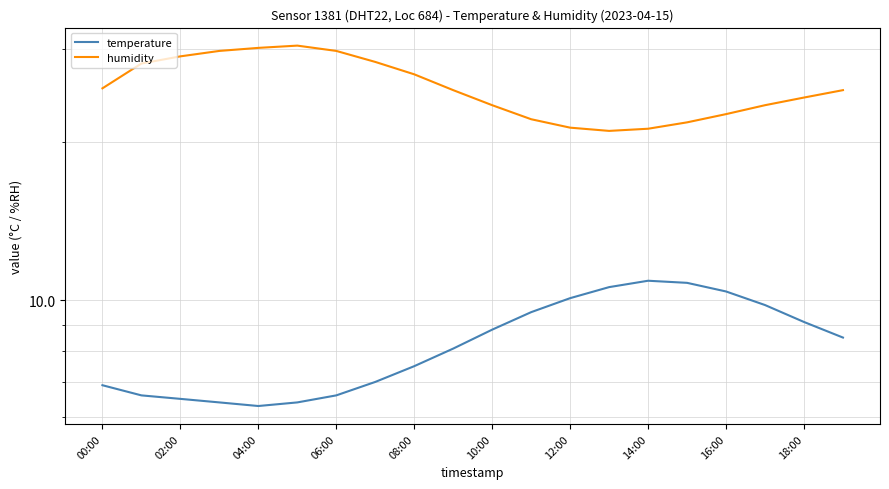

True or false: humidity and temperature intersect in this chart.

False